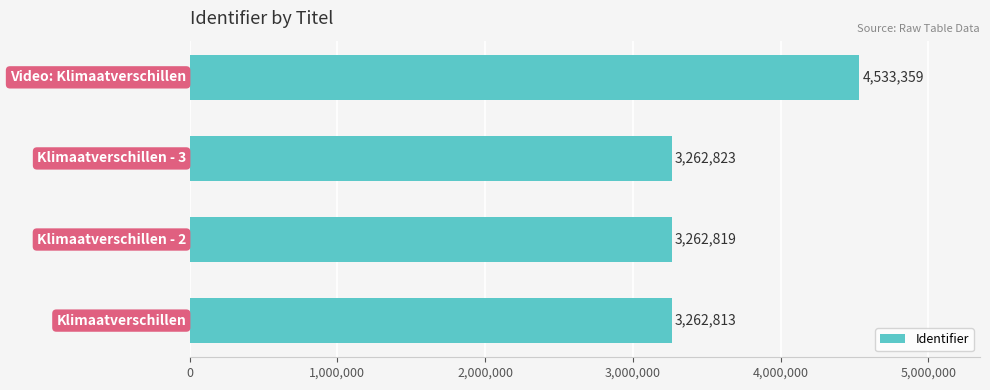

Count the number of data series in this chart.

1